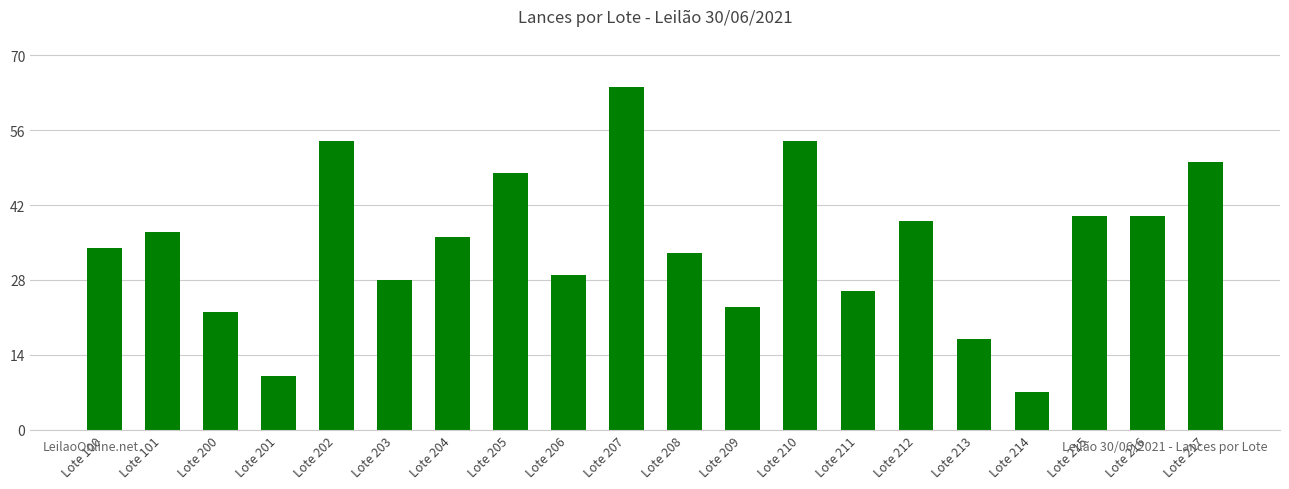

Reading left to right, what are all the values shown in this chart?

34	37	22	10	54	28	36	48	29	64	33	23	54	26	39	17	7	40	40	50